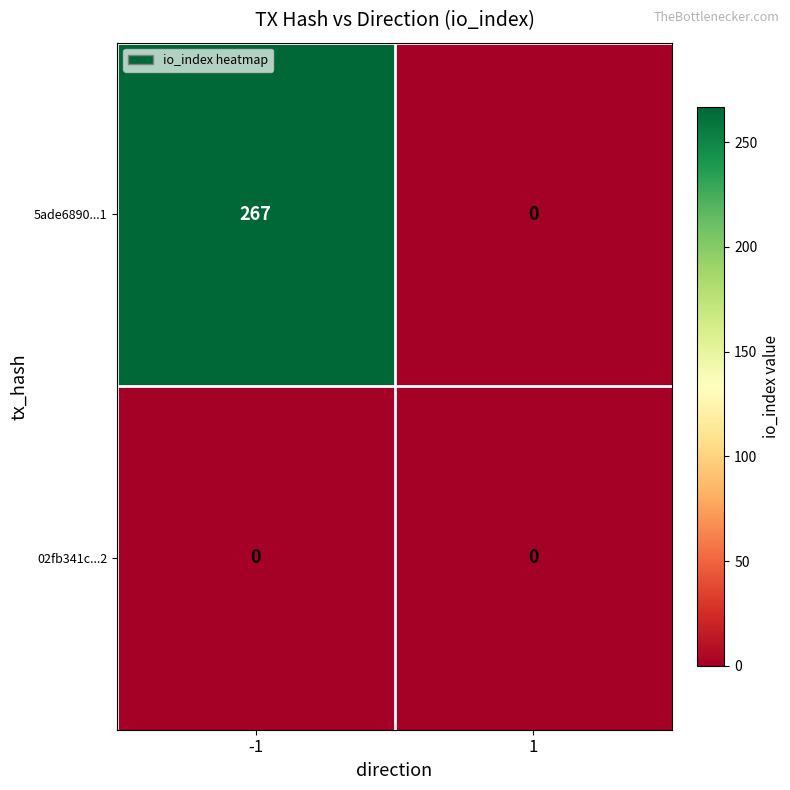

List the series in order of their overall mean, lowest first.

02fb341c...2, 5ade6890...1